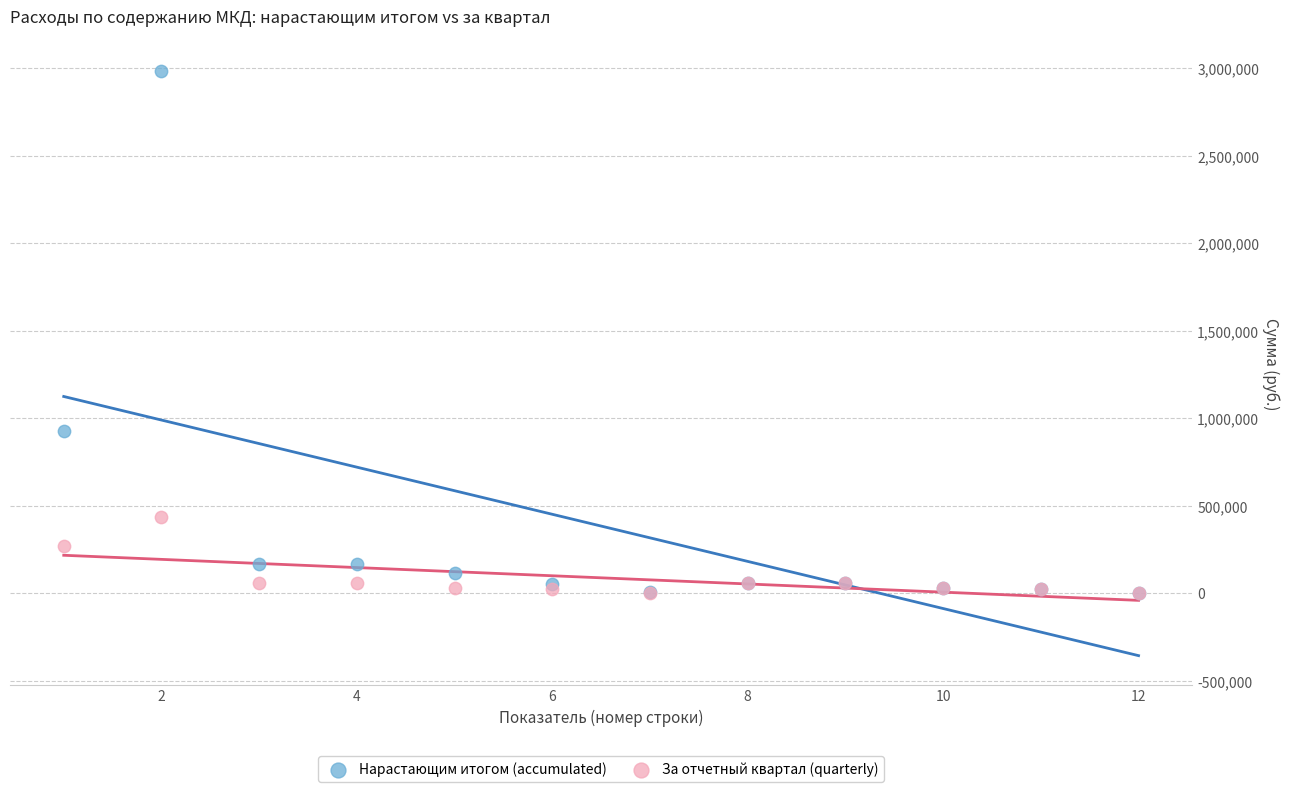

In the Нарастающим итогом (accumulated) series, what Y value is closest to 1494641?

925482.5